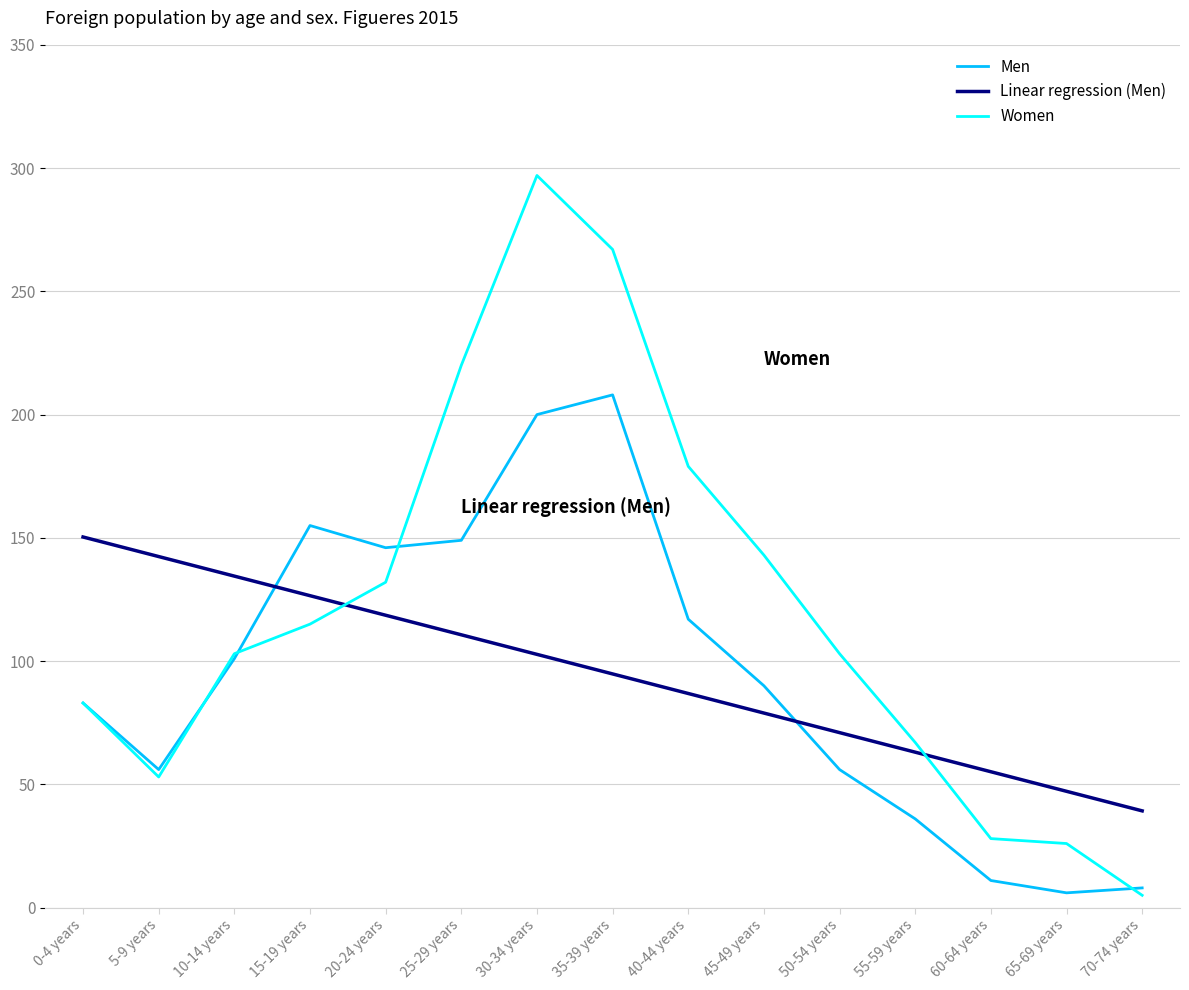

Which series has the largest range (max minus min)?

Women